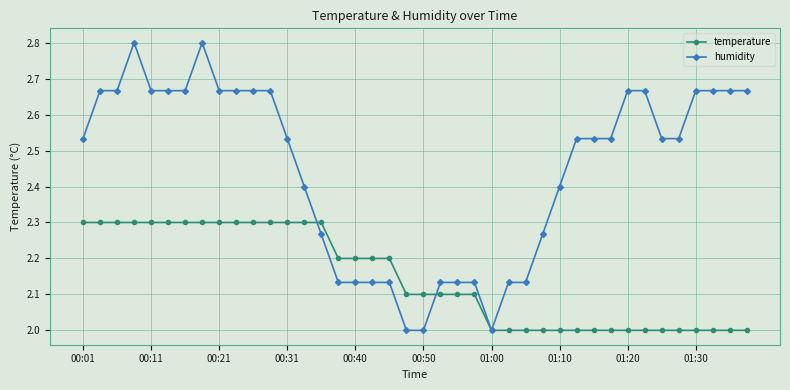

Which series has the widest spread of values?

humidity